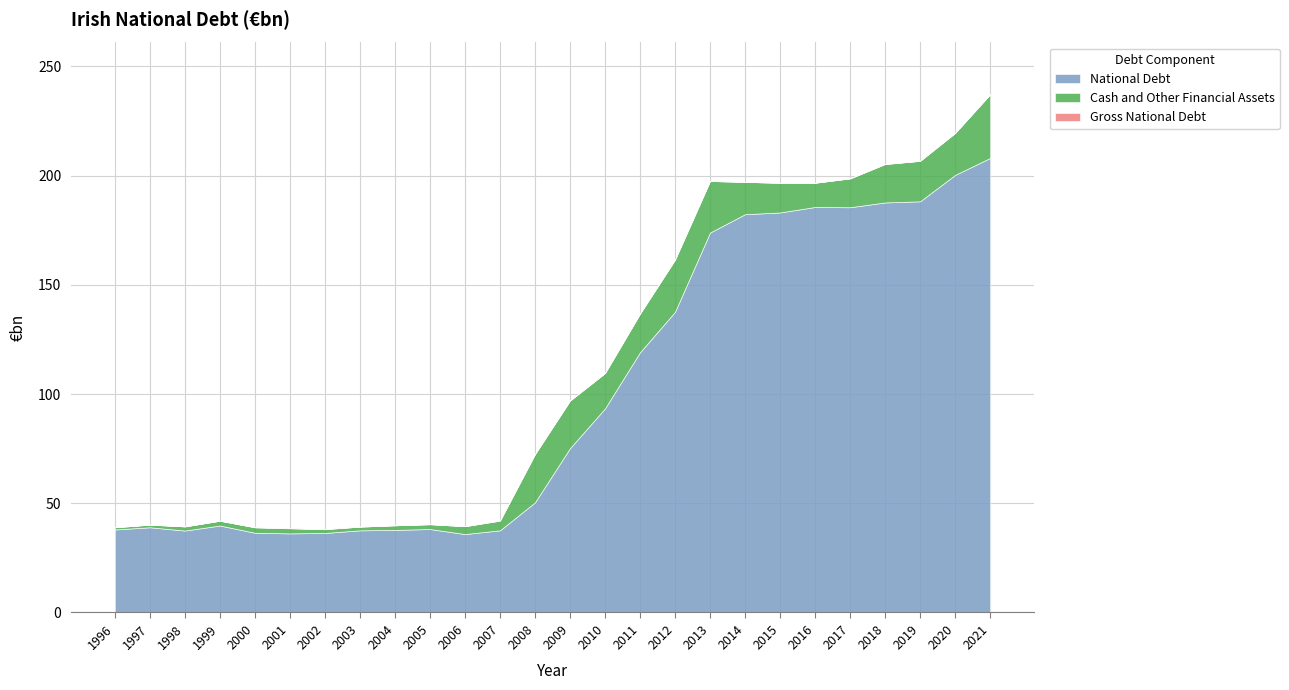

How many interior local valleys does the Gross National Debt series have?

4